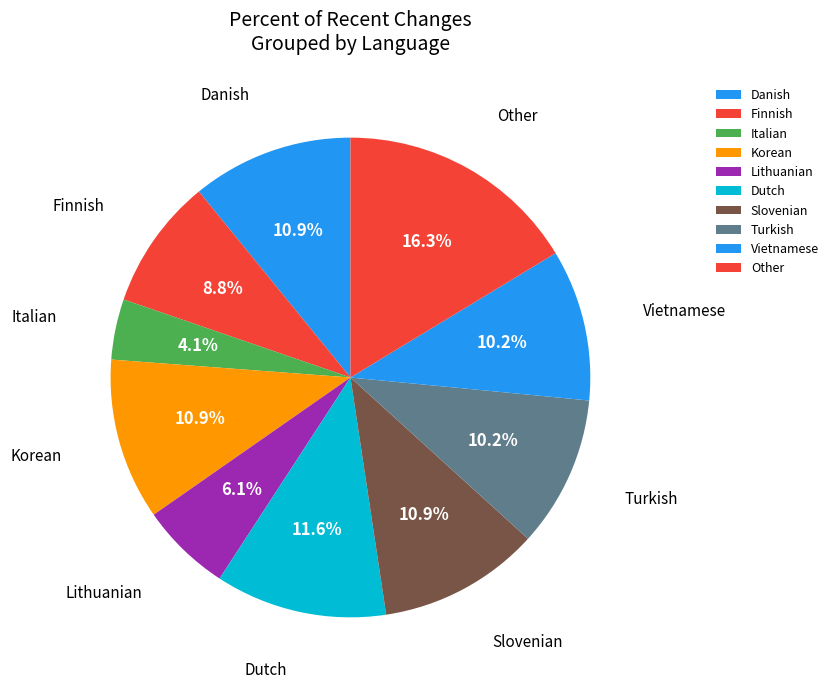

How many segments does this pie chart have?

10